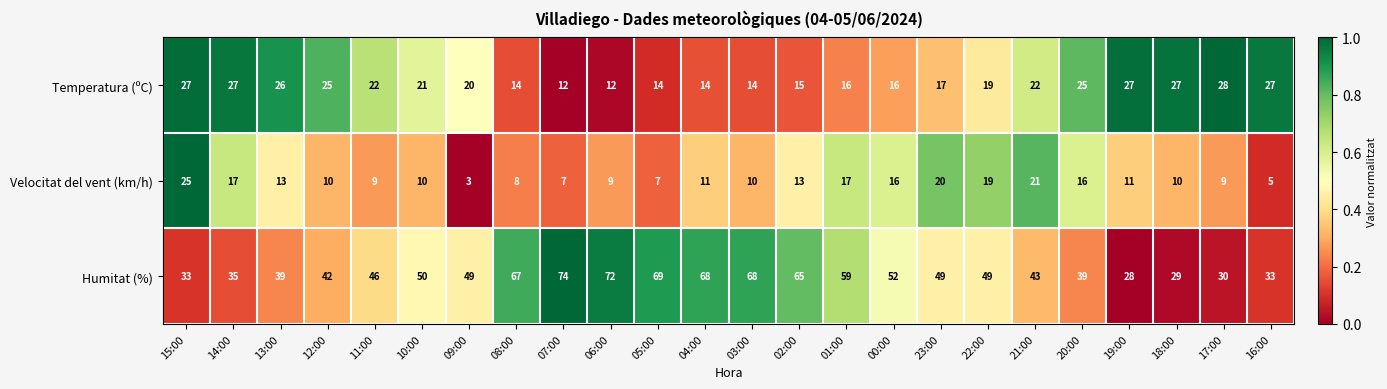

What is the difference between the highest and lowest values at 12:00?

32